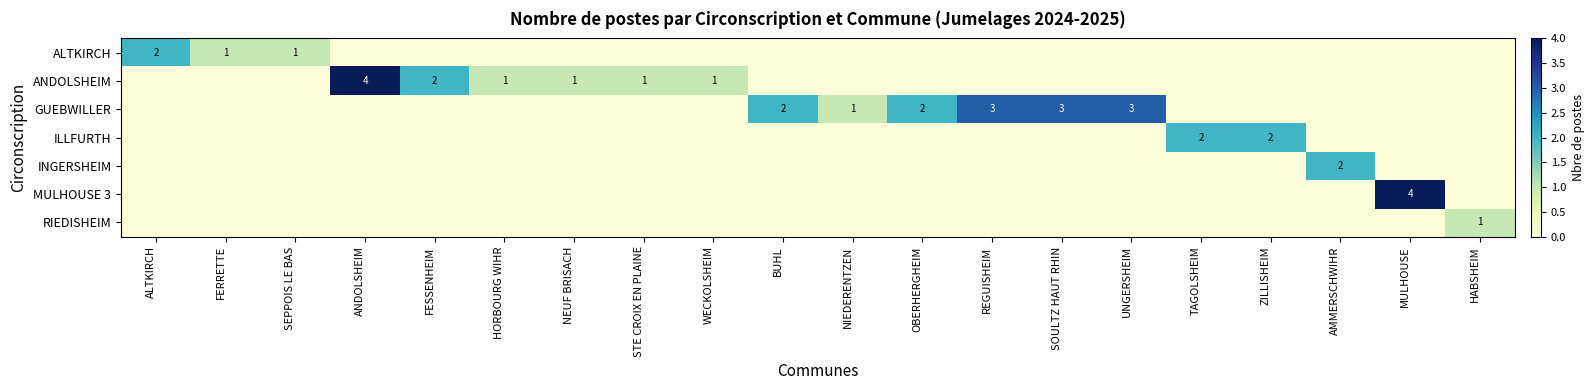

At which category does the chart reach its minimum across all series?

ANDOLSHEIM